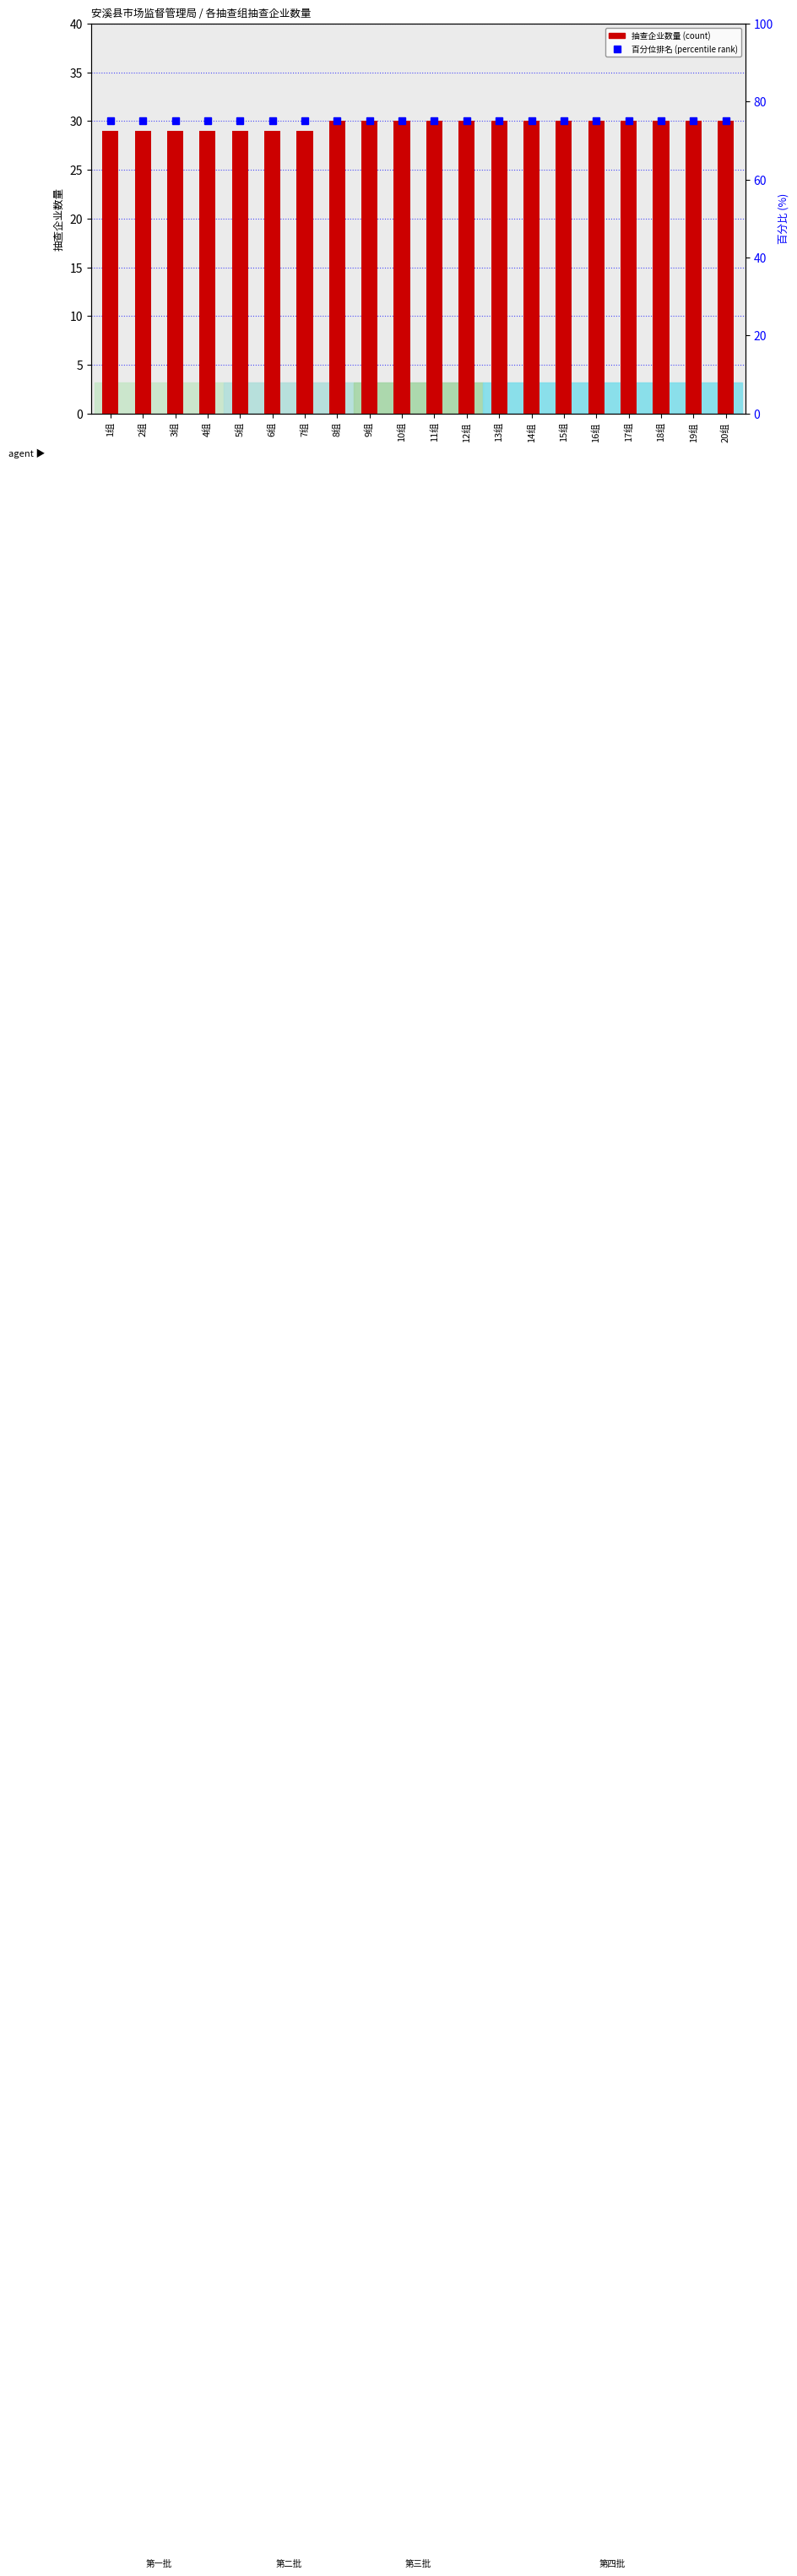

Which series changed the most between 4组 and 9组?

抽查企业数量